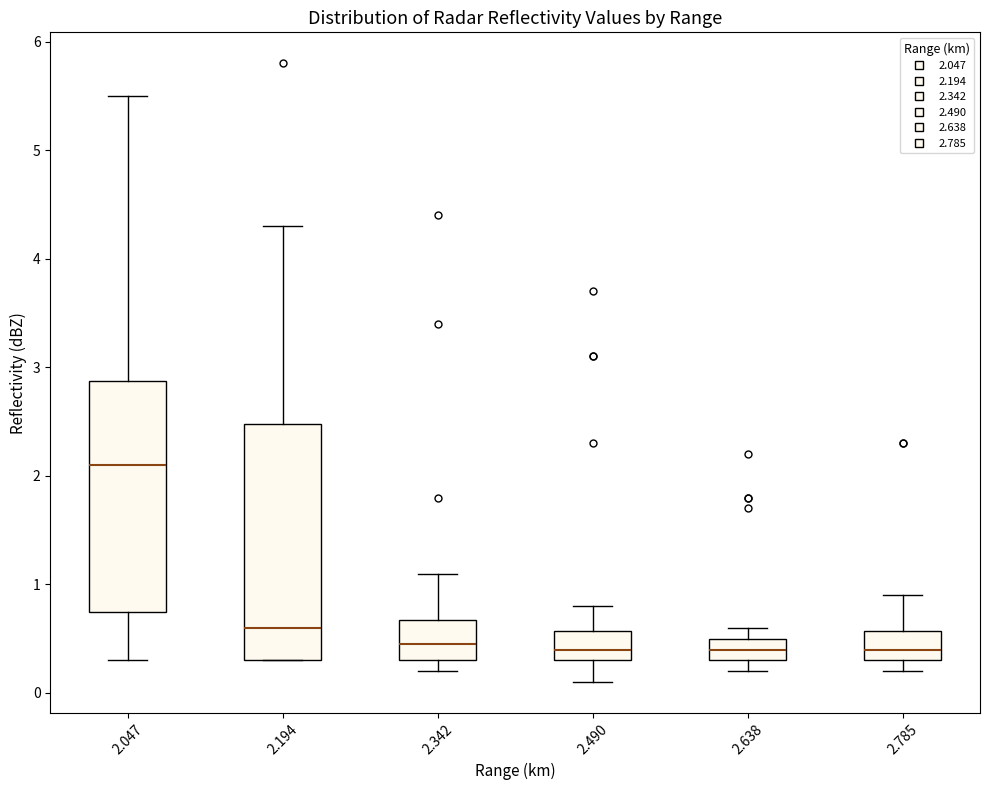

Where does the upper whisker of the box at x = 2.490 end on the y-axis? The values are not printed on the chart, so give them approximately, as read against the axis.

0.8